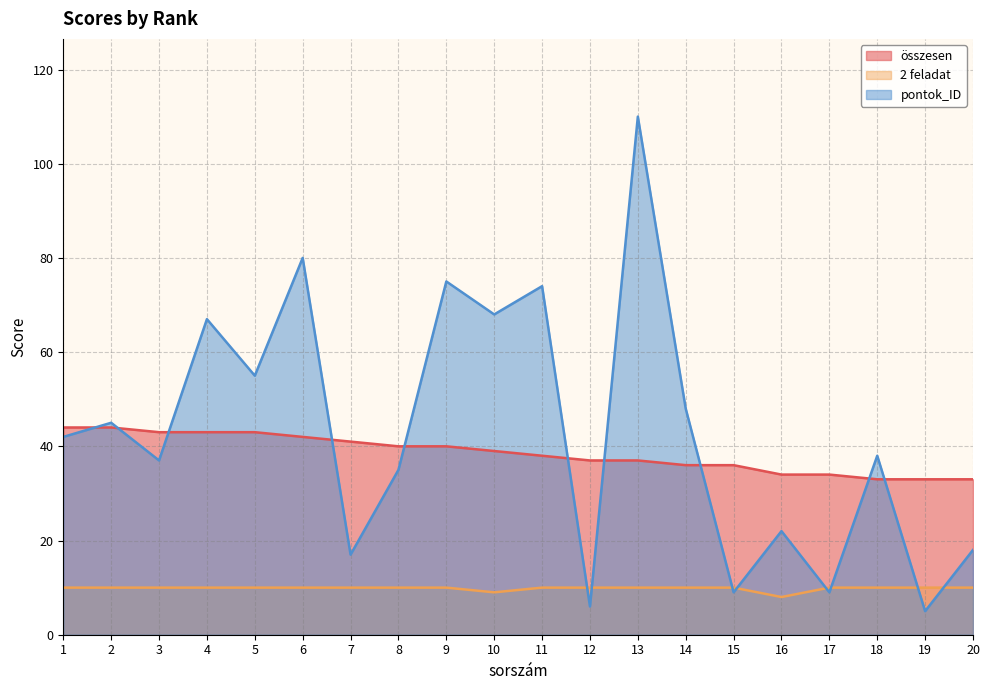

How many series are shown in this chart?

3